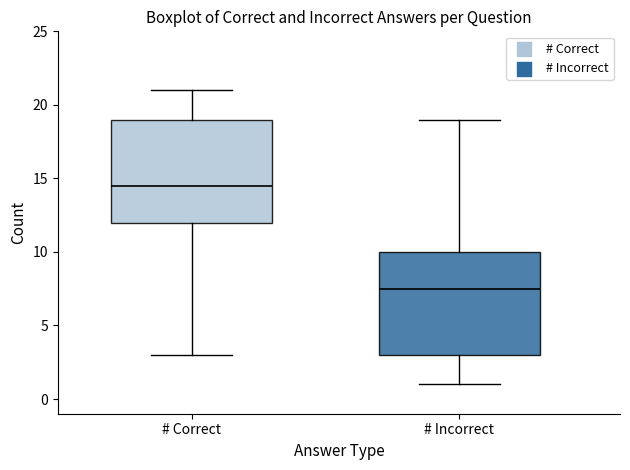

Which box's median line is the highest?

# Correct